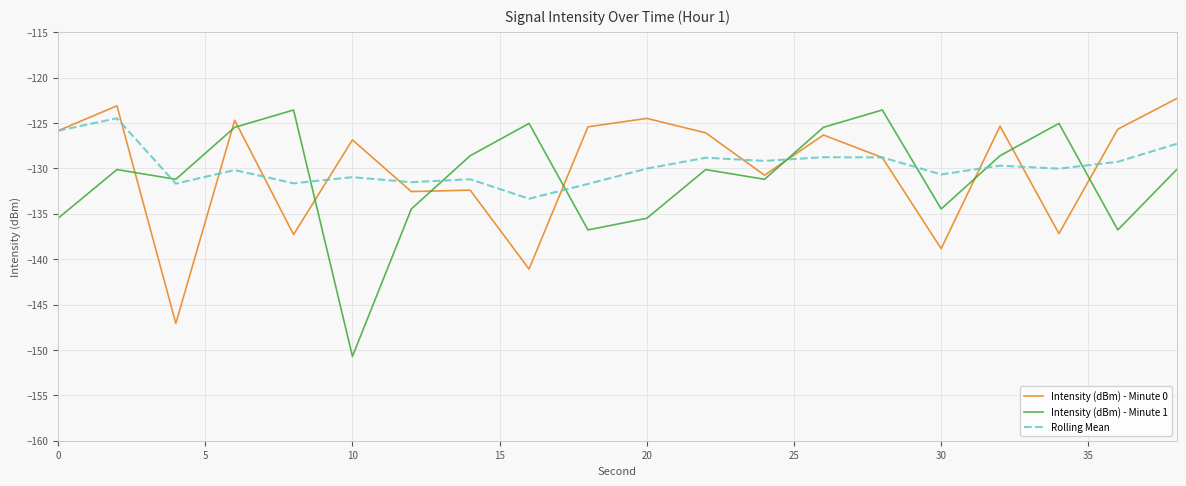

After their last crossing, which series has the higher values: Intensity (dBm) - Minute 0 or Intensity (dBm) - Minute 1?

Intensity (dBm) - Minute 0